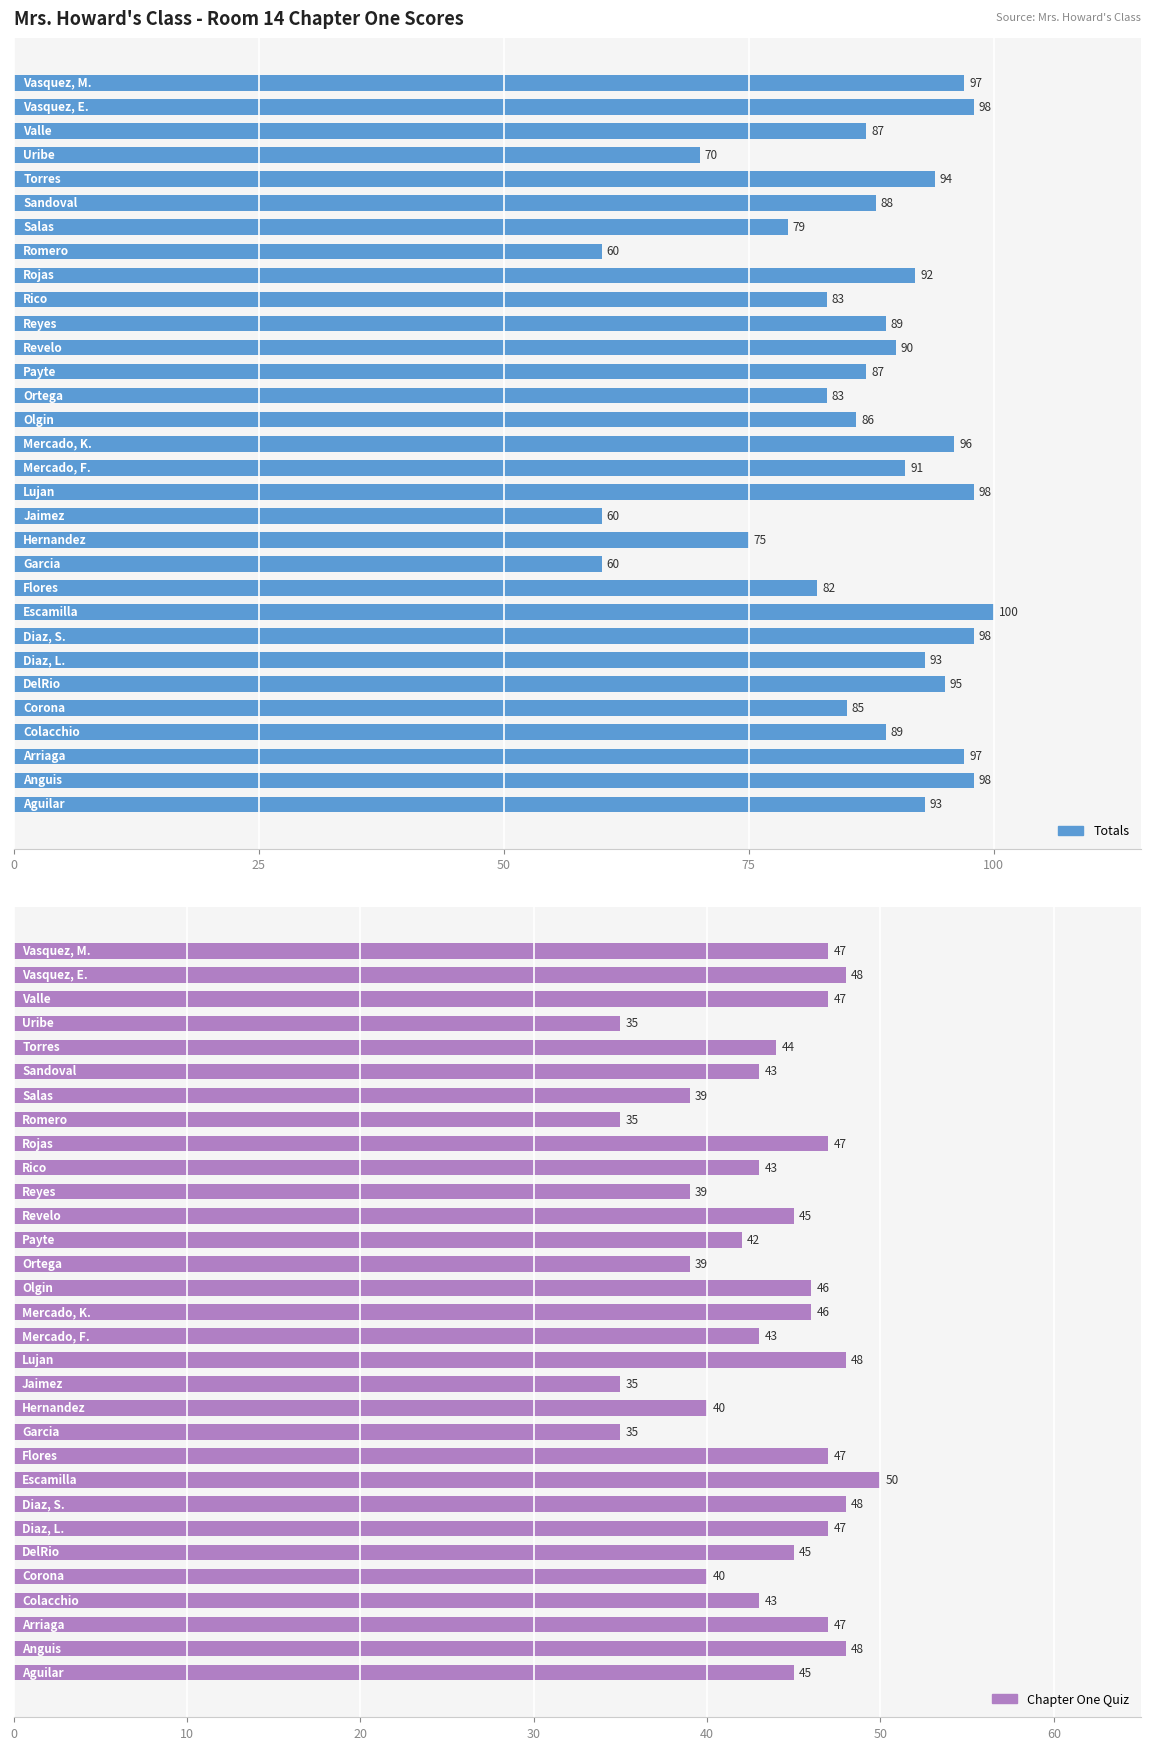

Rank the series by their maximum value, from highest to lowest.

Totals, Chapter One Quiz